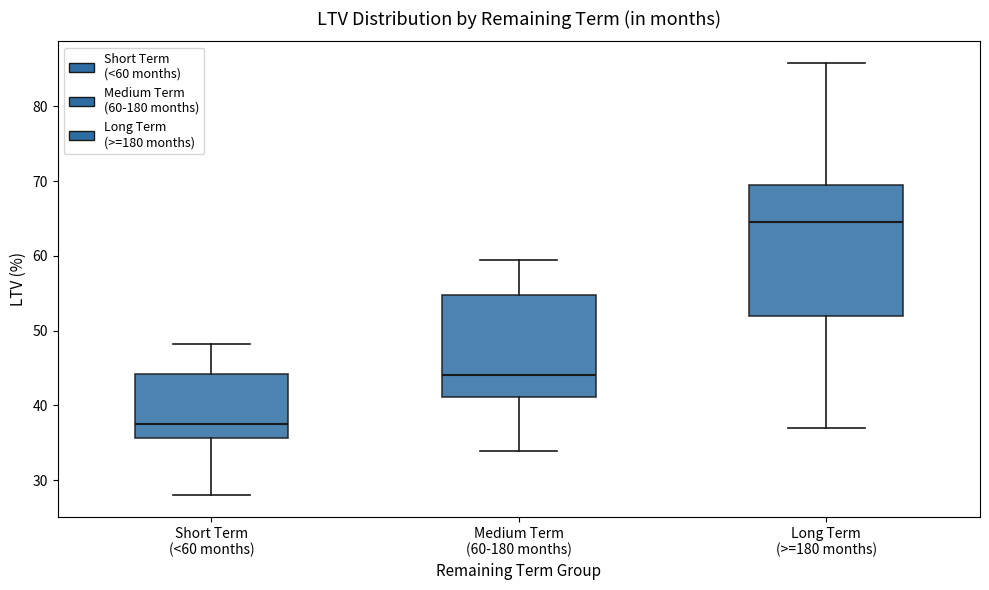

Which box has the highest median line?

Long Term (>=180 months)